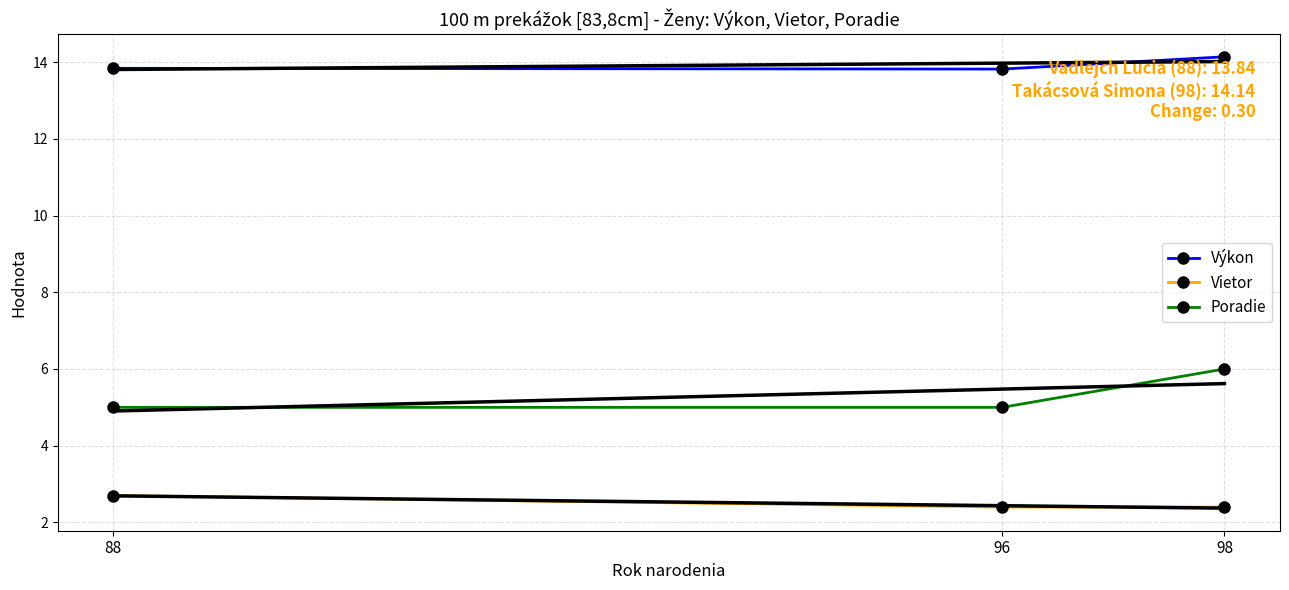

At 88, list the series in order from smallest to largest.

Vietor, Poradie, Výkon